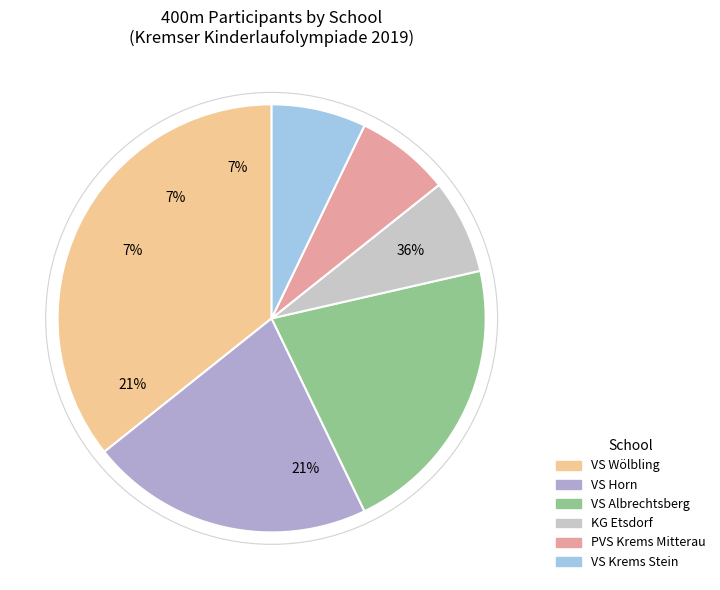

Approximately how many times larger is the value at KG Etsdorf compared to PVS Krems Mitterau?

1.0